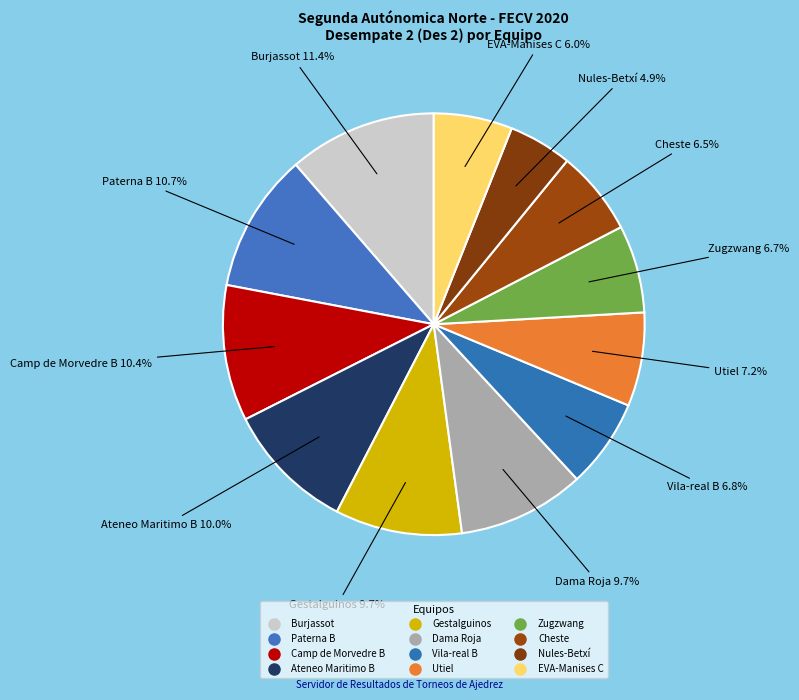

To the nearest percent, what portion does Nules-Betxí represent?

5%